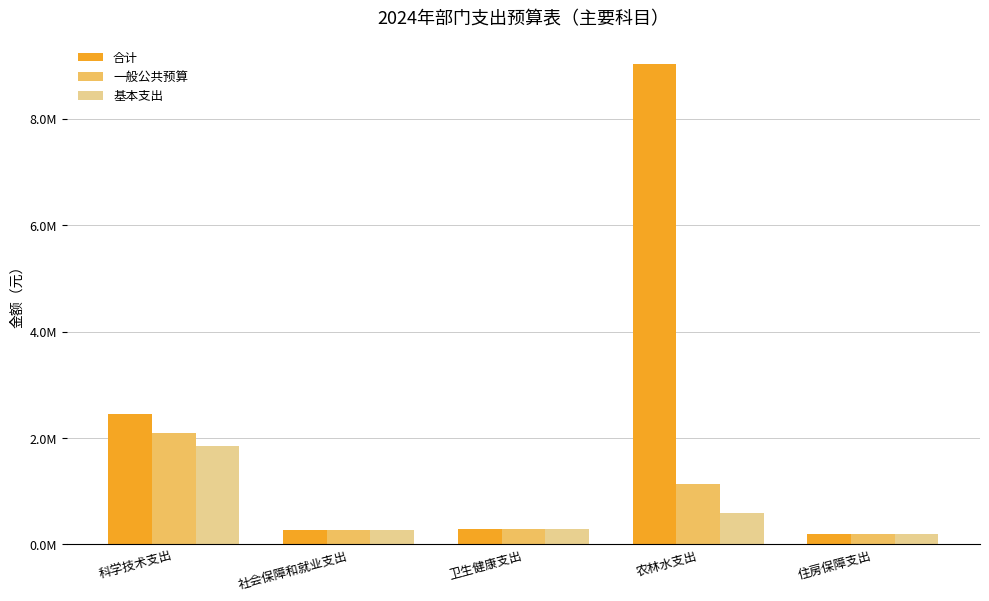

Is it true that 合计 equals 190083.8 at 卫生健康支出?

False